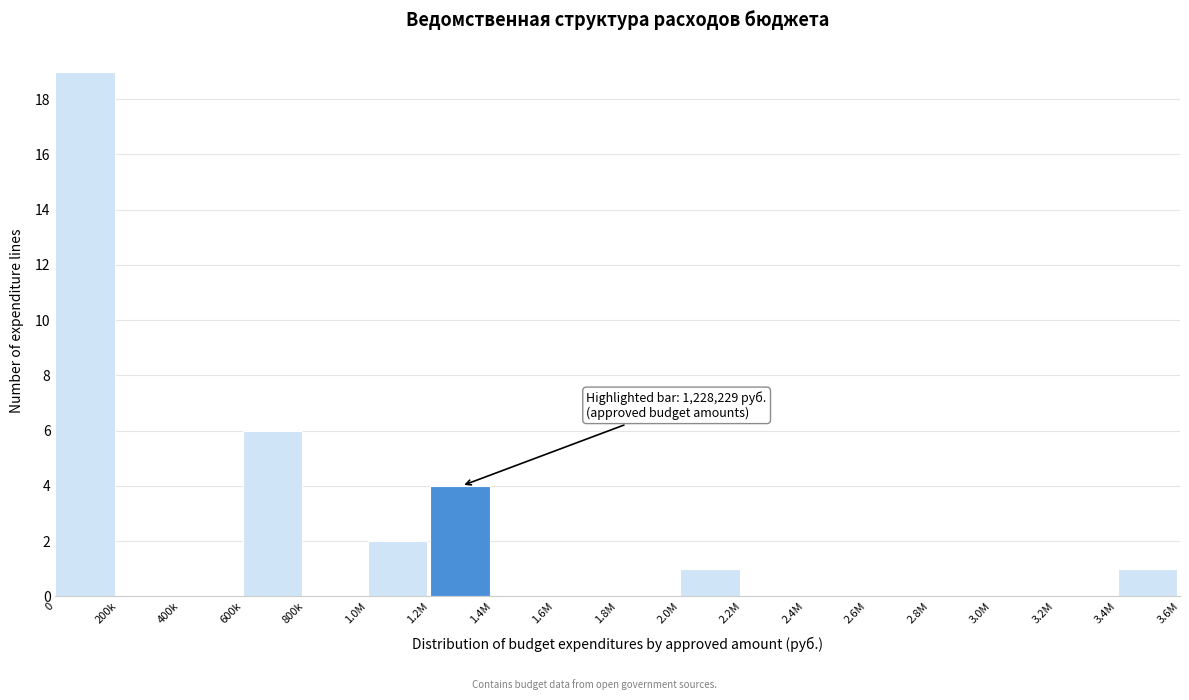

Reading right to left, transcribe all the data shown in this chart.

3.4M=1	3.2M=0	3.0M=0	2.8M=0	2.6M=0	2.4M=0	2.2M=0	2.0M=1	1.8M=0	1.6M=0	1.4M=0	1.2M=4	1.0M=2	800k=0	600k=6	400k=0	200k=0	0=19